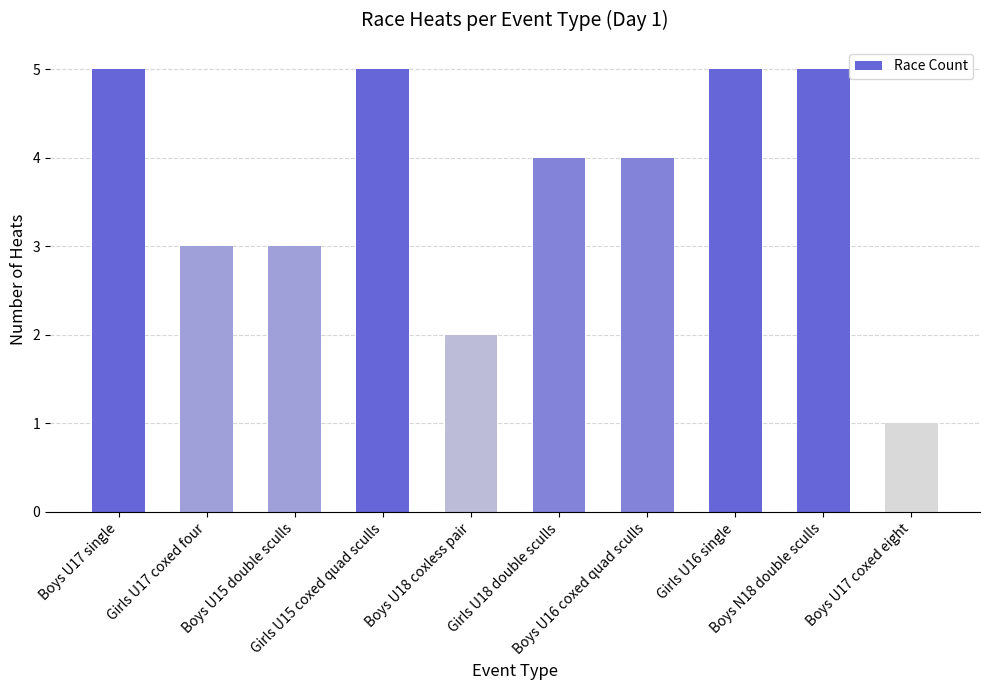

Reading left to right, what are all the values shown in this chart?

Boys U17 single=5	Girls U17 coxed four=3	Boys U15 double sculls=3	Girls U15 coxed quad sculls=5	Boys U18 coxless pair=2	Girls U18 double sculls=4	Boys U16 coxed quad sculls=4	Girls U16 single=5	Boys N18 double sculls=5	Boys U17 coxed eight=1